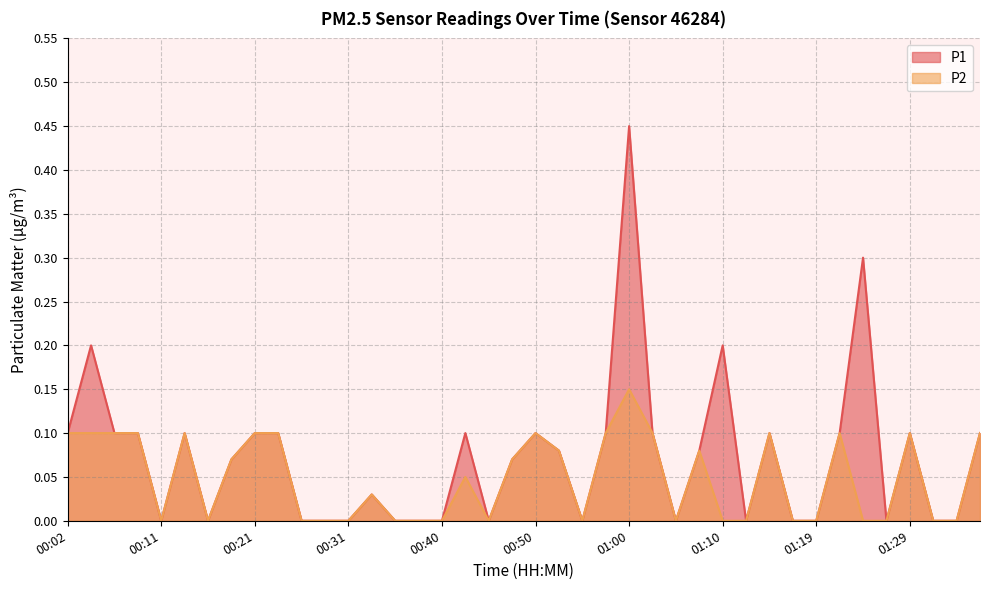

Rank the series by their average value, from highest to lowest.

P1, P2